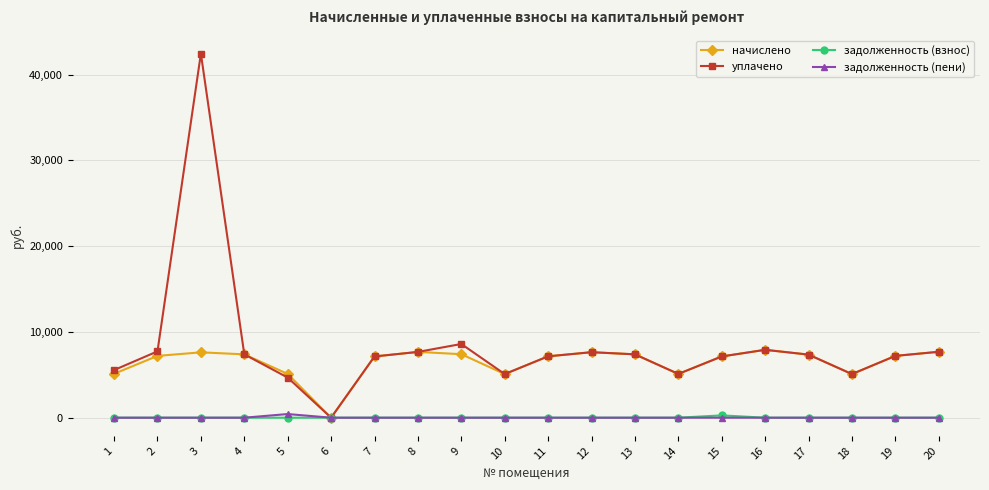

What value does the уплачено series have at 11?

7153.9